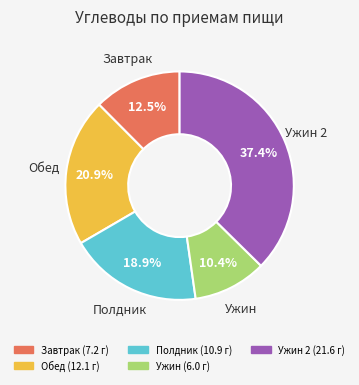

Is there any slice that represents more than half of the pie?

No